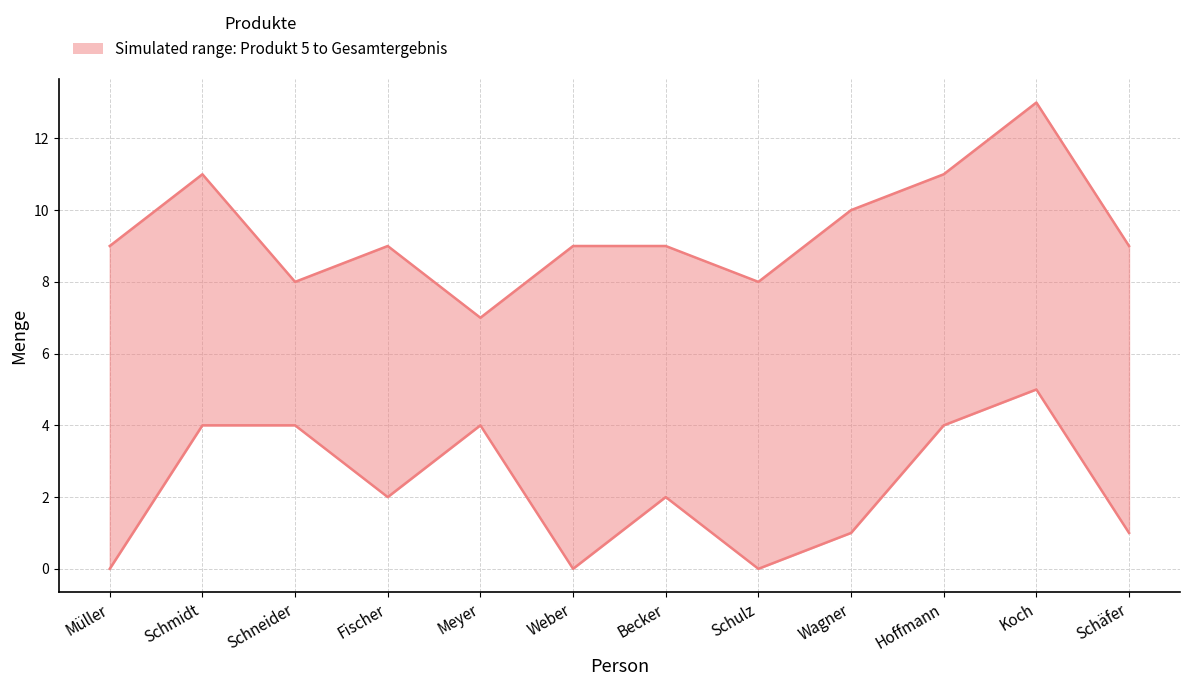

Is the value of Produkt 5 at Becker greater than the value of Gesamtergebnis at Schmidt?

No